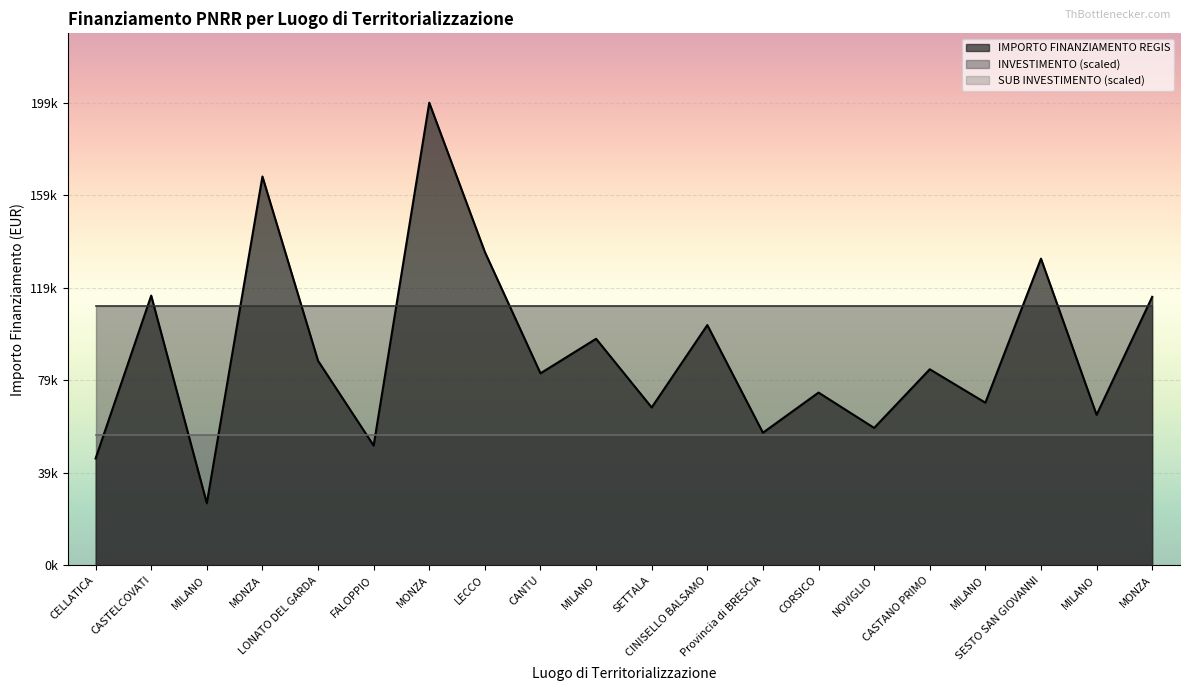

Does the chart display data point markers on the line(s)?

No